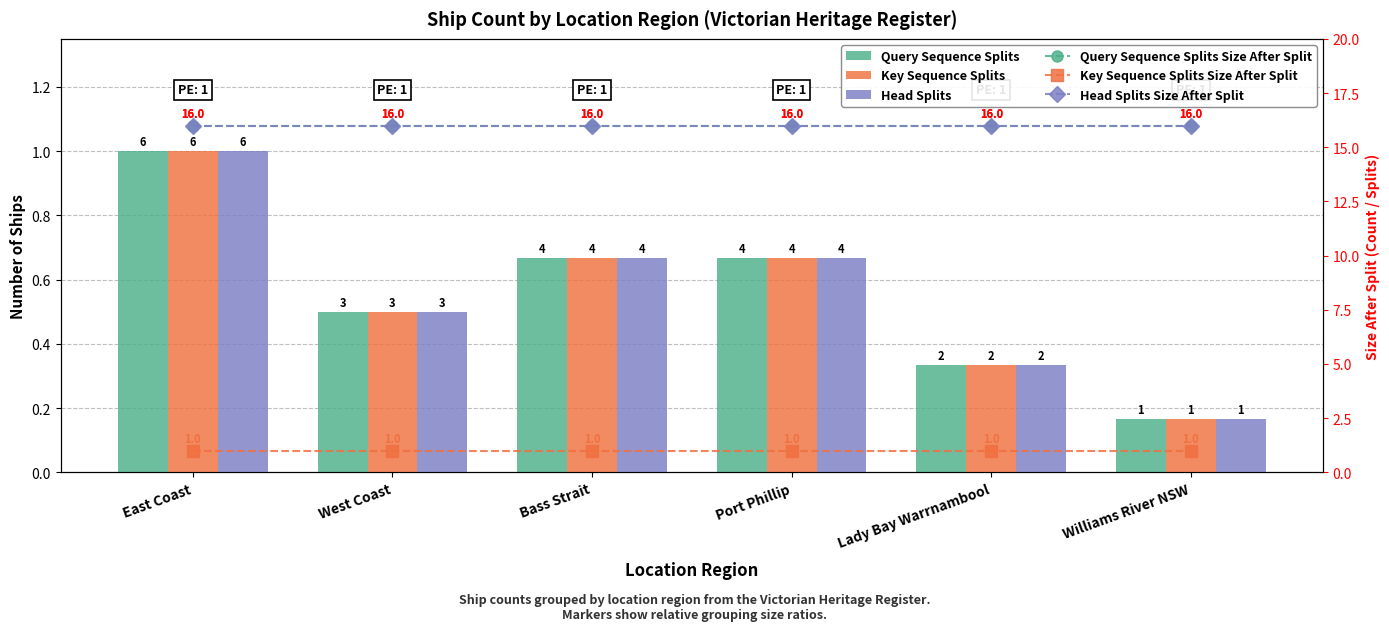

Count the Query Sequence Splits values in the range 0 to 1.

6